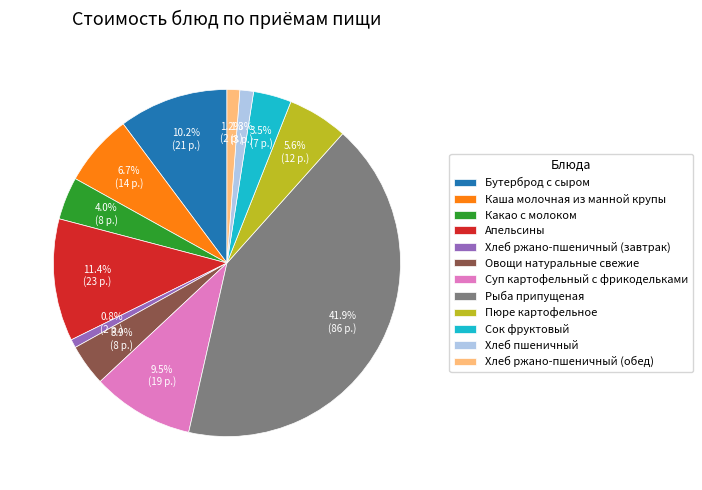

Approximately how many times larger is the value at Суп картофельный с фрикодельками compared to Хлеб ржано-пшеничный (завтрак)?

12.0